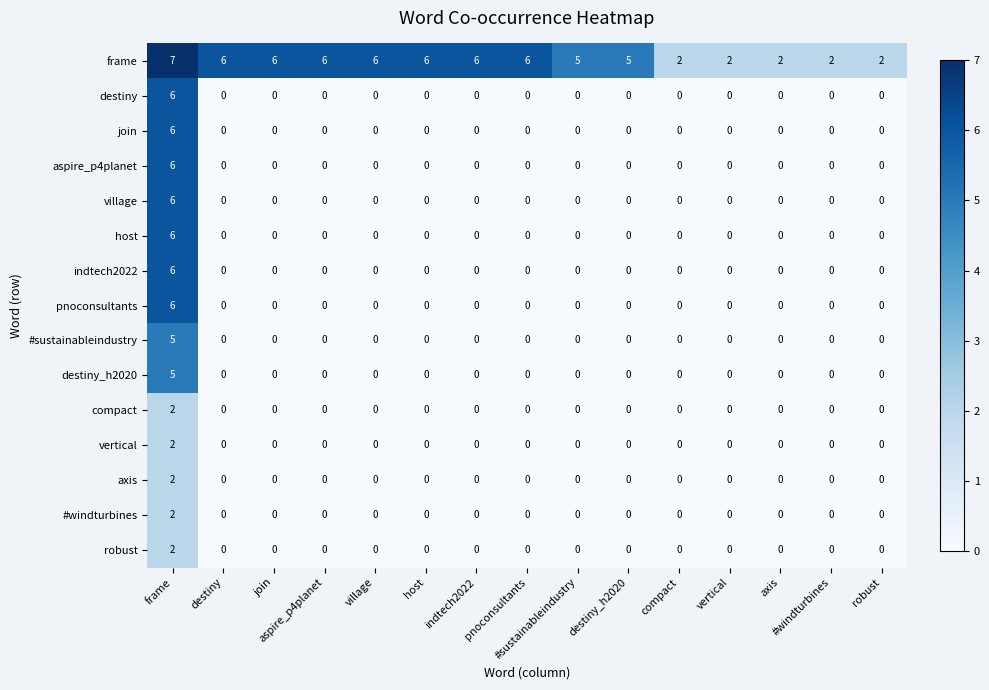

What is the maximum value shown in the chart?

7